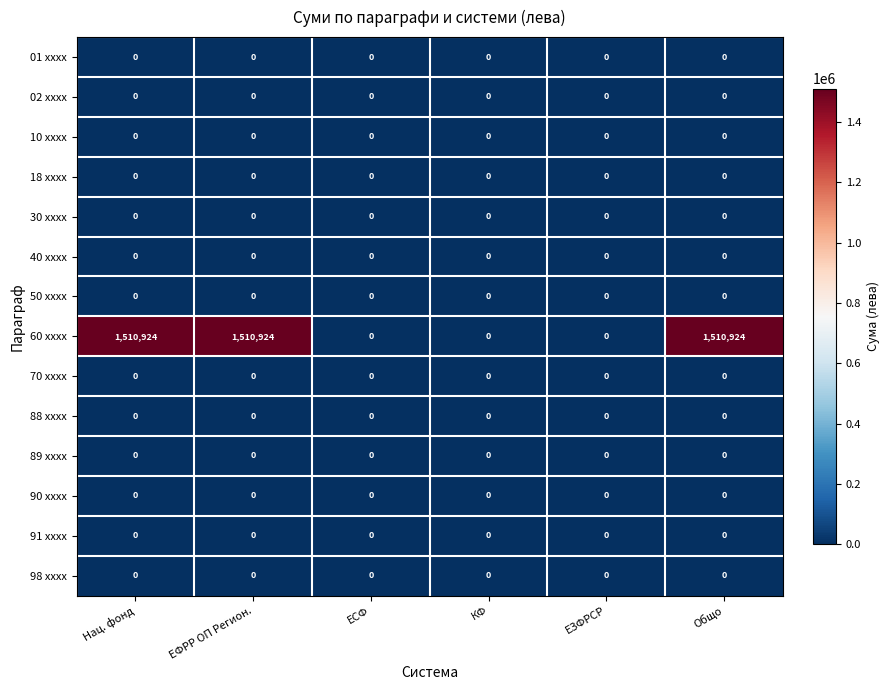

Which series has the widest spread of values?

60 xxxx